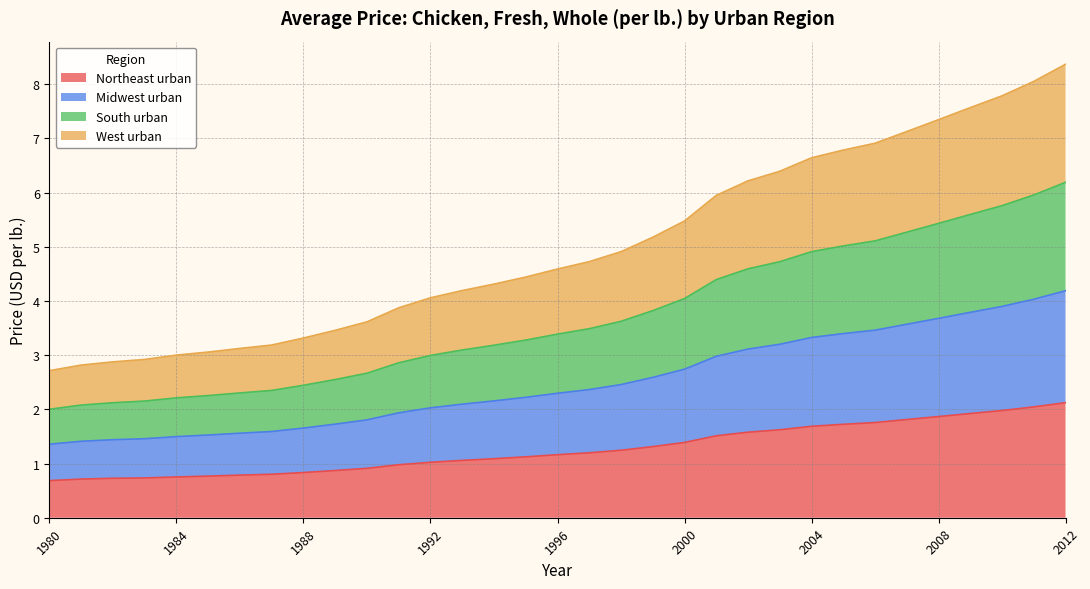

Rank the categories by South urban value from highest to lowest.

2012, 2011, 2010, 2009, 2008, 2007, 2006, 2005, 2004, 2003, 2002, 2001, 2000, 1999, 1998, 1997, 1996, 1995, 1994, 1993, 1992, 1991, 1990, 1989, 1988, 1987, 1986, 1985, 1984, 1983, 1982, 1981, 1980